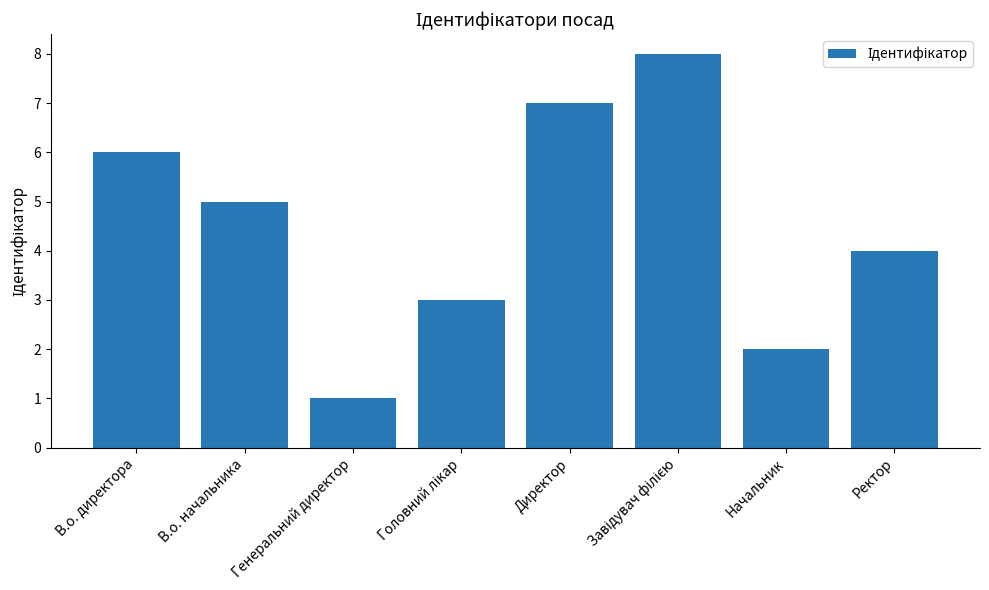

What is the ratio of the value at В.о. начальника to the value at Директор?

0.7